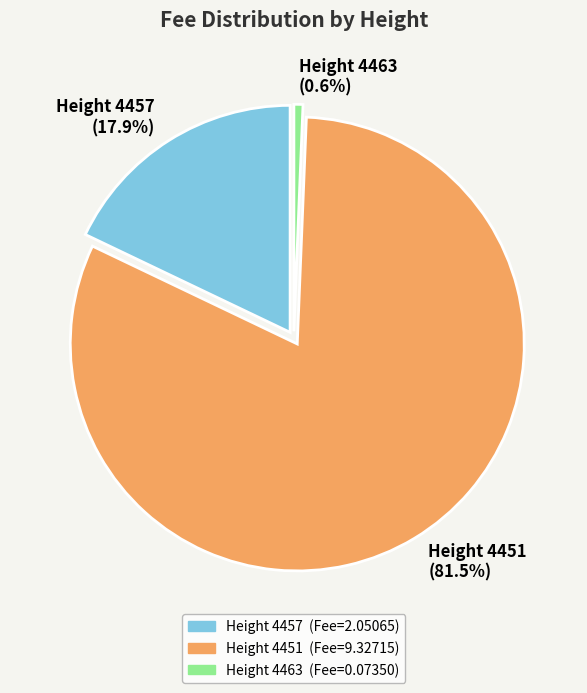

Which slice is the largest?

Height 4451